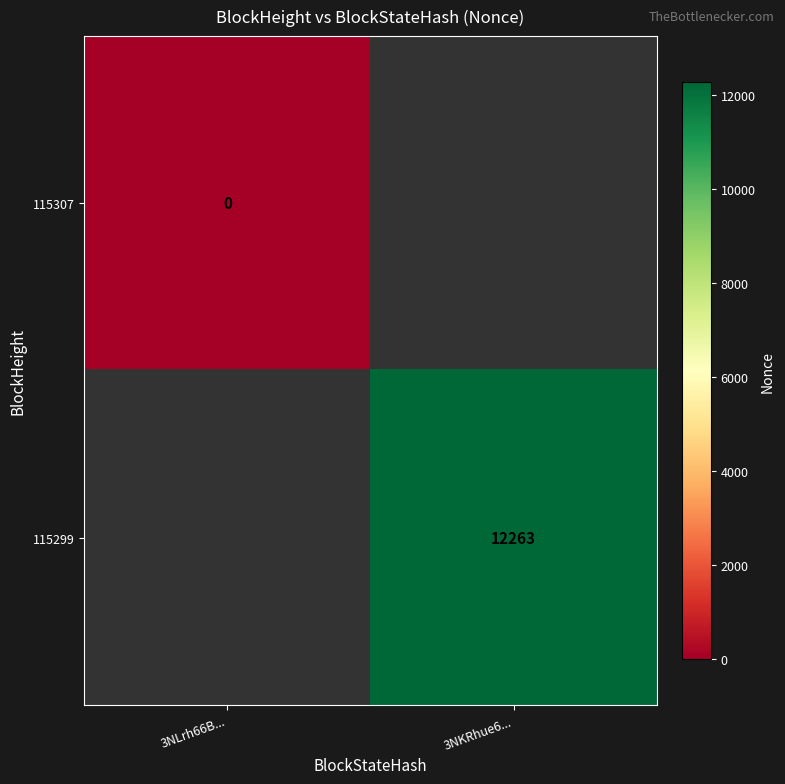

Is it true that 115299 equals 12263 at 3NKRhue6...?

True